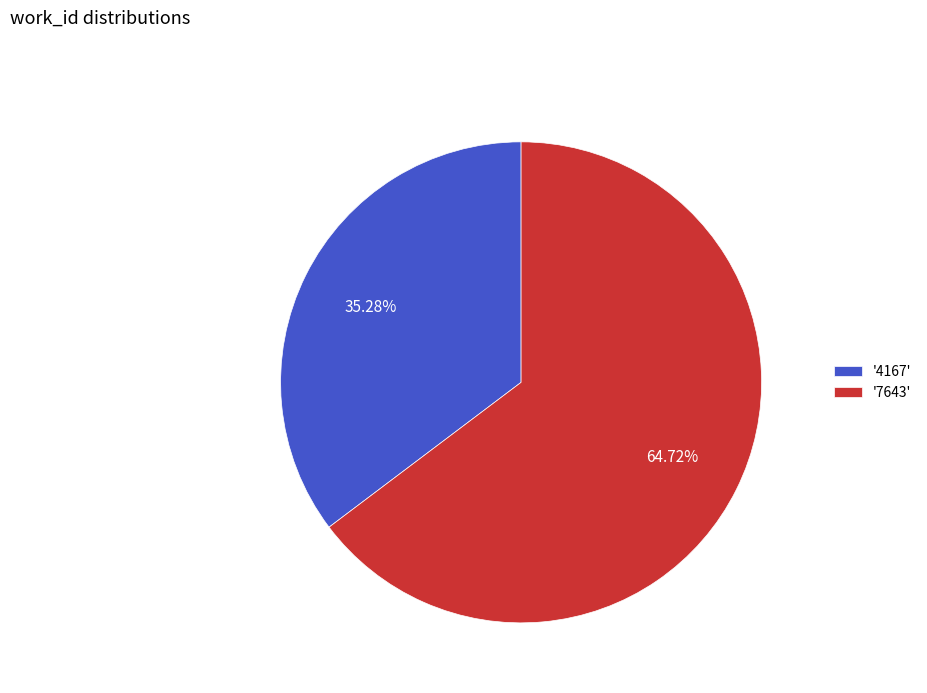

What is the ratio of the value at '7643' to the value at '4167'?

1.8